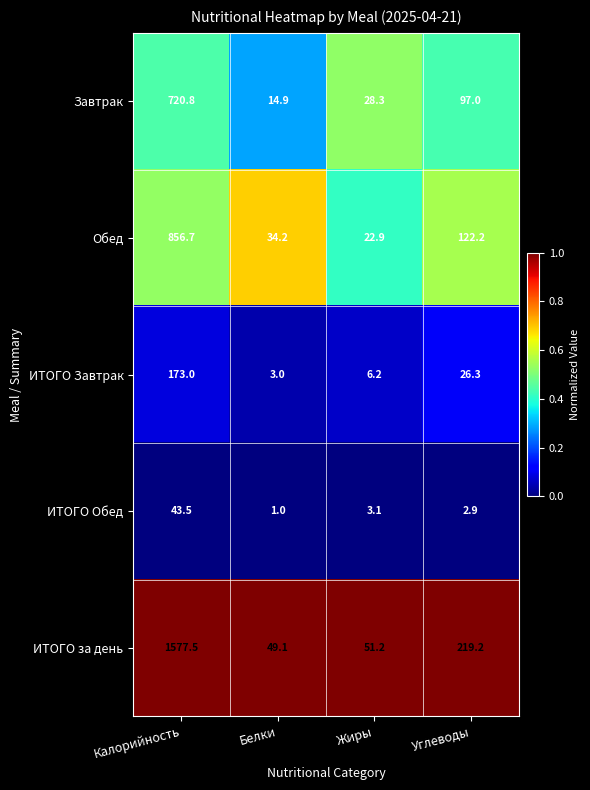

Is it true that ИТОГО Завтрак equals 26.3 at Углеводы?

True